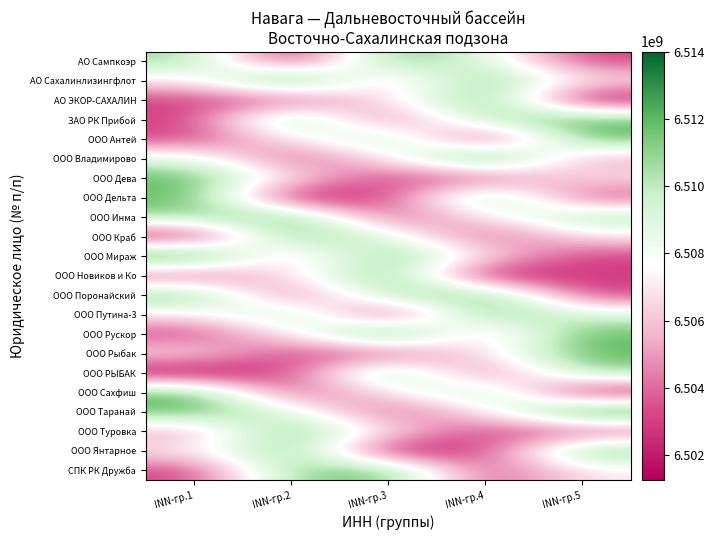

How many distinct data groups are displayed?

22